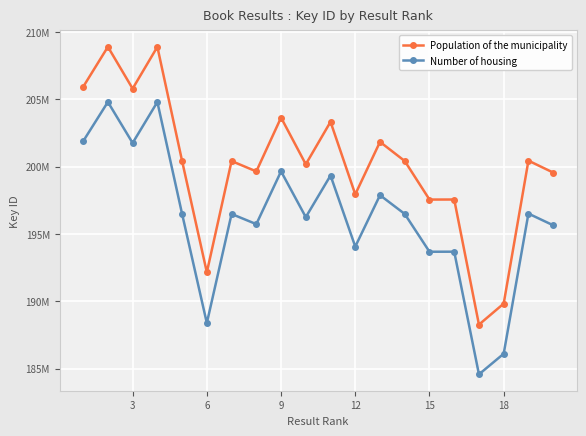

Does the chart have visible grid lines?

Yes